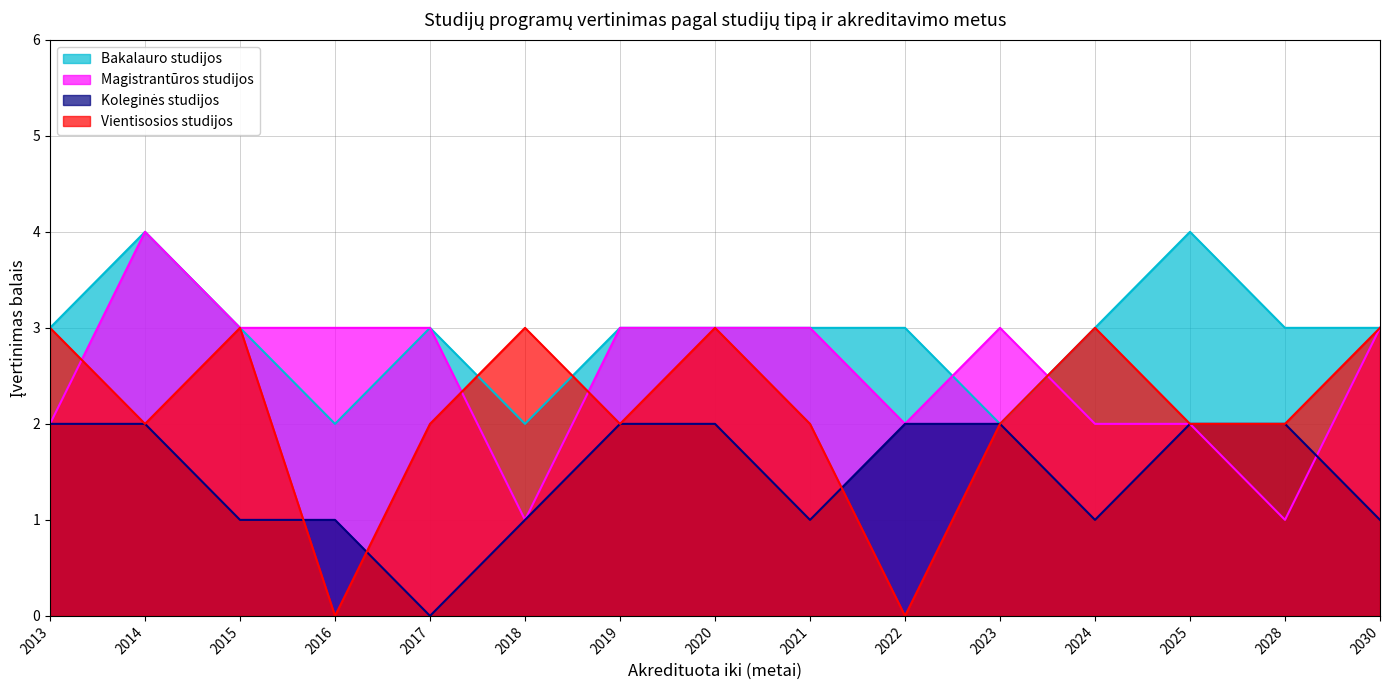

Which series has the largest range (max minus min)?

Magistrantūros studijos